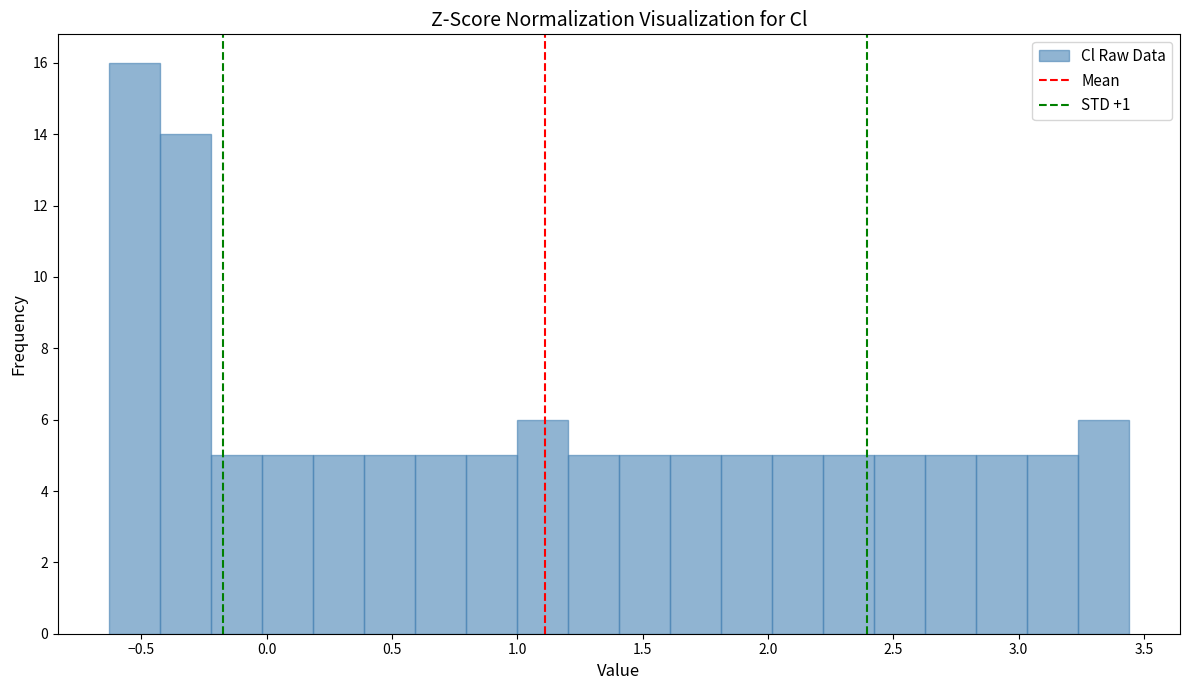

Reading left to right, transcribe this chart: for each bar, give the range it covers on the x-axis and its height. Neither the bar edges nor the heights are printed on the chart, so give them approximately, as read against the axes.

-0.65 to -0.45: 16
-0.45 to -0.20: 14
-0.20 to 0.00: 5
0.00 to 0.20: 5
0.20 to 0.40: 5
0.40 to 0.60: 5
0.60 to 0.80: 5
0.80 to 1.00: 5
1.00 to 1.20: 6
1.20 to 1.40: 5
1.40 to 1.60: 5
1.60 to 1.80: 5
1.80 to 2.00: 5
2.00 to 2.20: 5
2.20 to 2.40: 5
2.40 to 2.65: 5
2.65 to 2.85: 5
2.85 to 3.05: 5
3.05 to 3.25: 5
3.25 to 3.45: 6